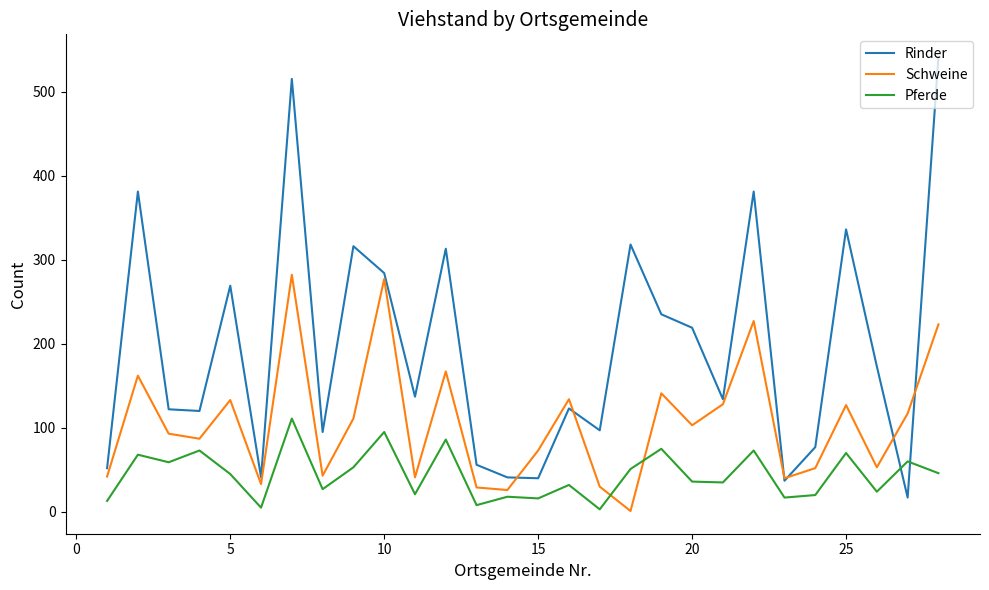

Which series has the widest spread of values?

Rinder